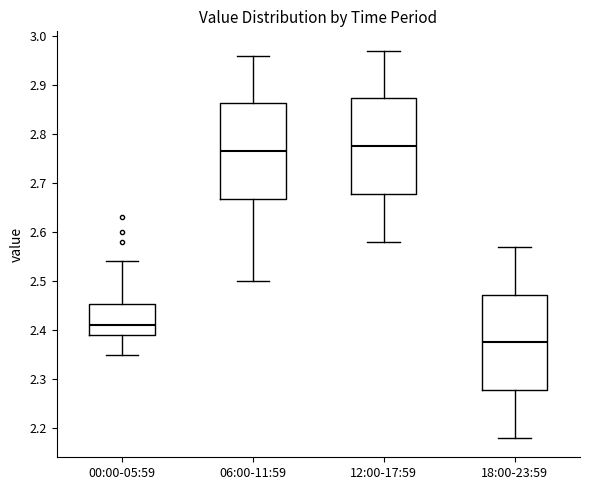

Which box's median line is the highest?

12:00-17:59